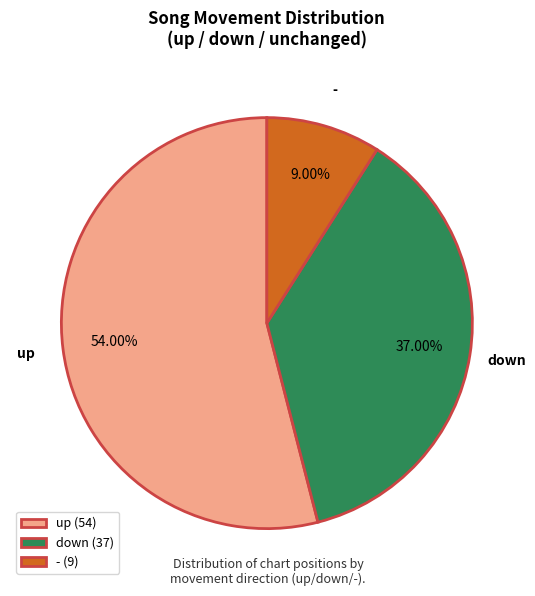

Does up account for over 50% of the chart?

Yes